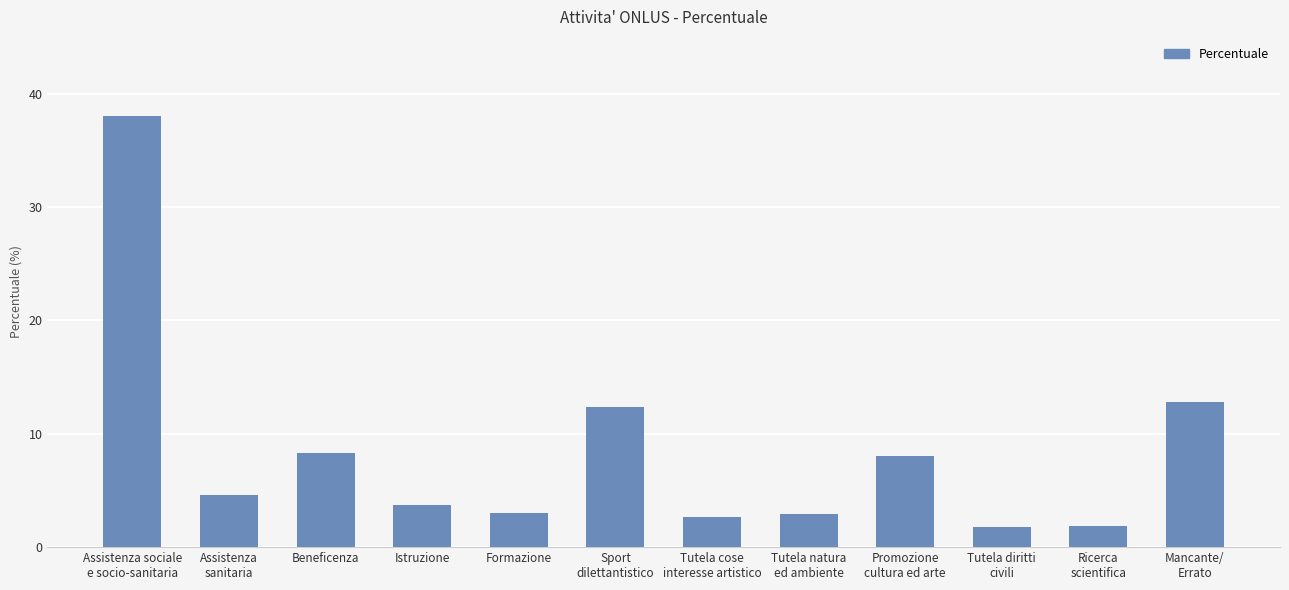

What is the difference between the values at Assistenza sociale
e socio-sanitaria and Formazione?

35.0